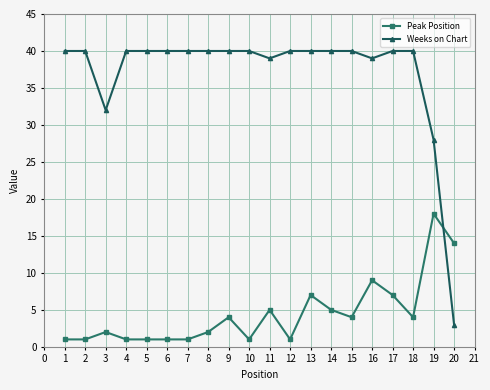

Which series has the largest range (max minus min)?

Weeks on Chart